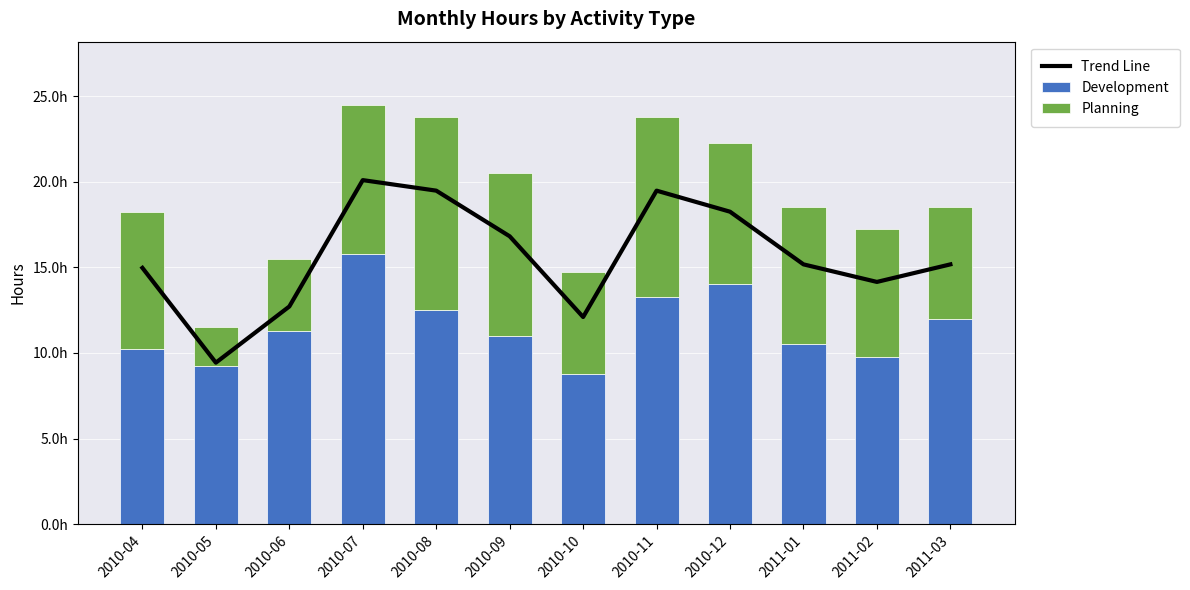

At 2010-10, list the series in order from smallest to largest.

Planning, Development, Trend Line